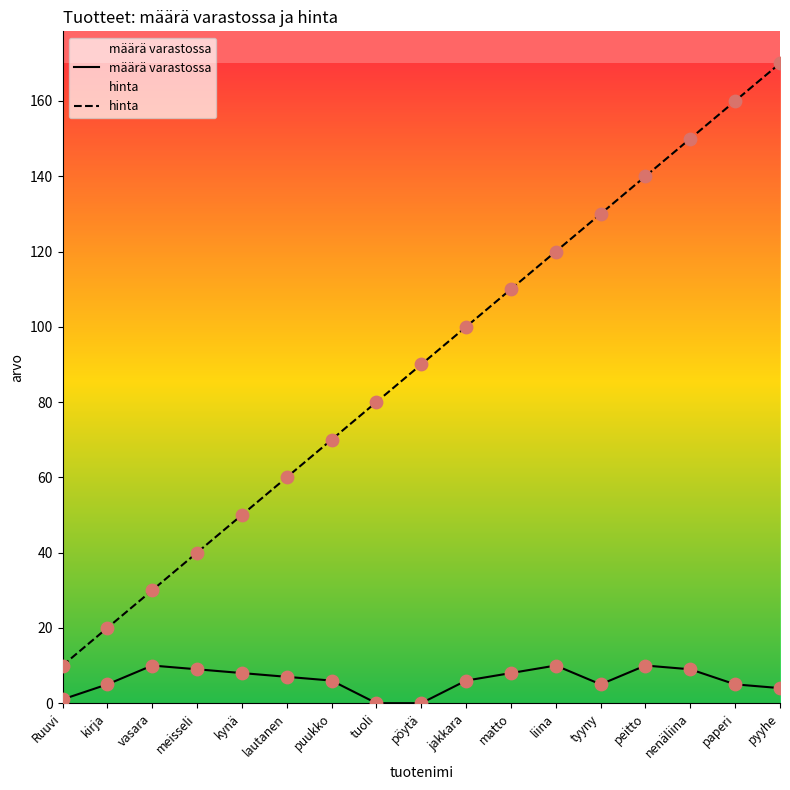

Which series reaches the maximum Y coordinate?

hinta